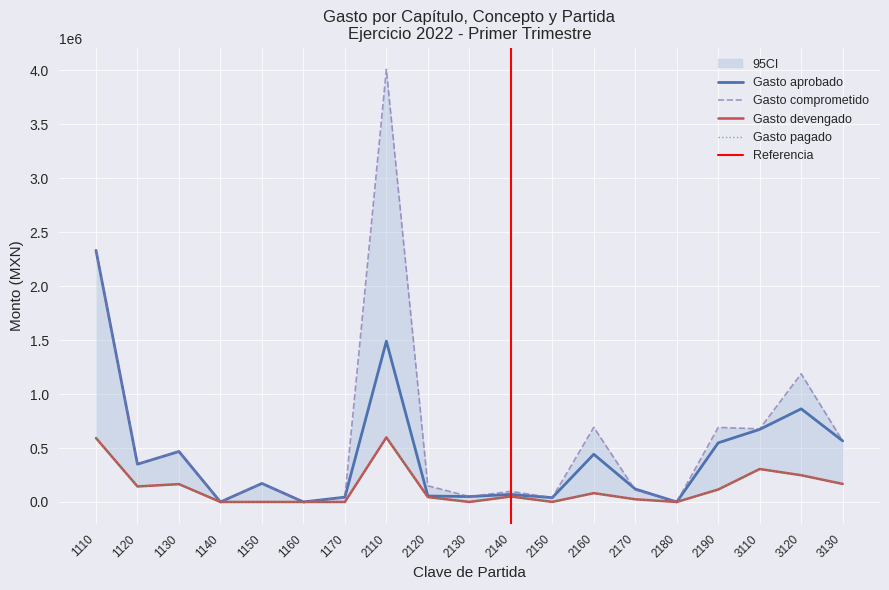

What is the difference between the highest and lowest values at 2130?

50000.0